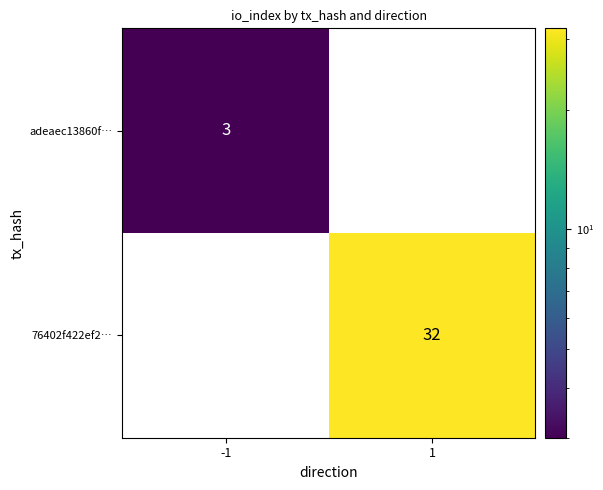

Rank the series at -1 from lowest to highest value.

76402f422ef2…, adeaec13860f…